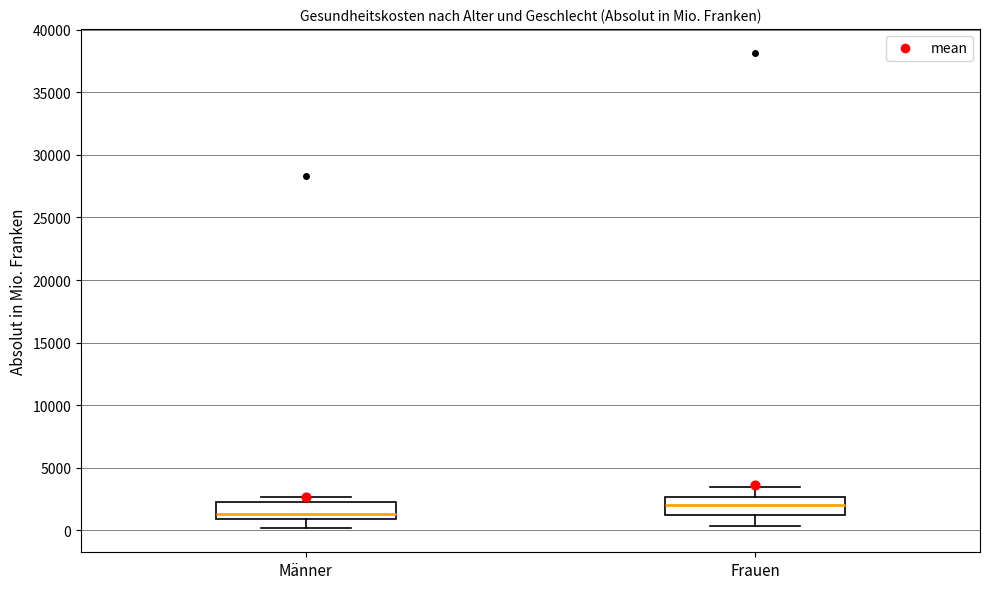

Which box's median line is the highest?

Frauen